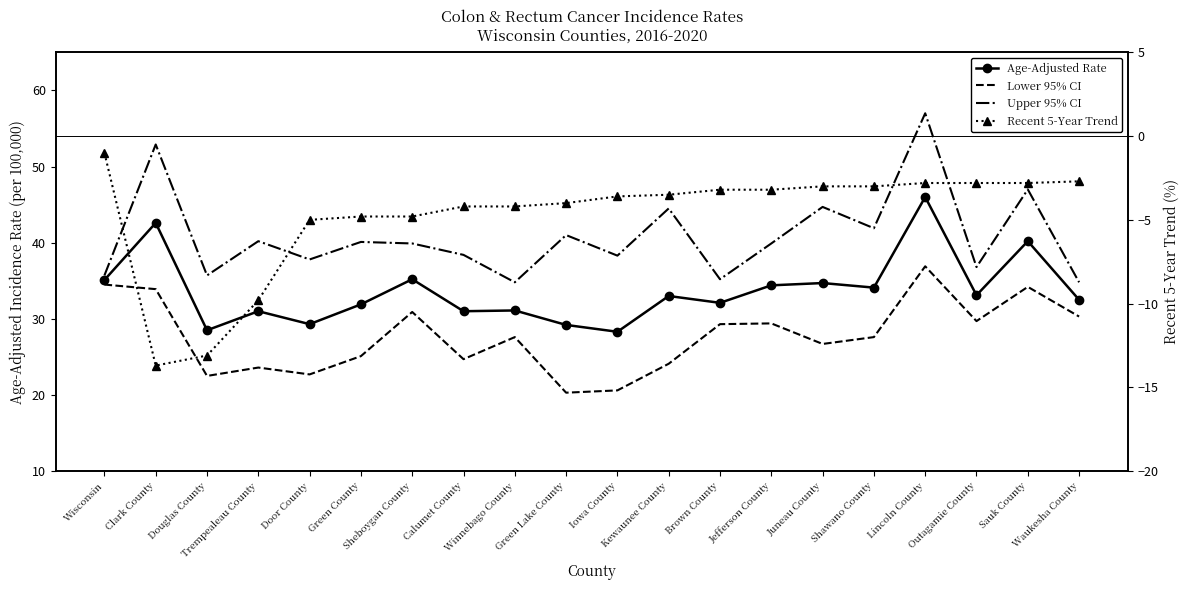

How many values in the Lower 95% CI series are below 27?

9